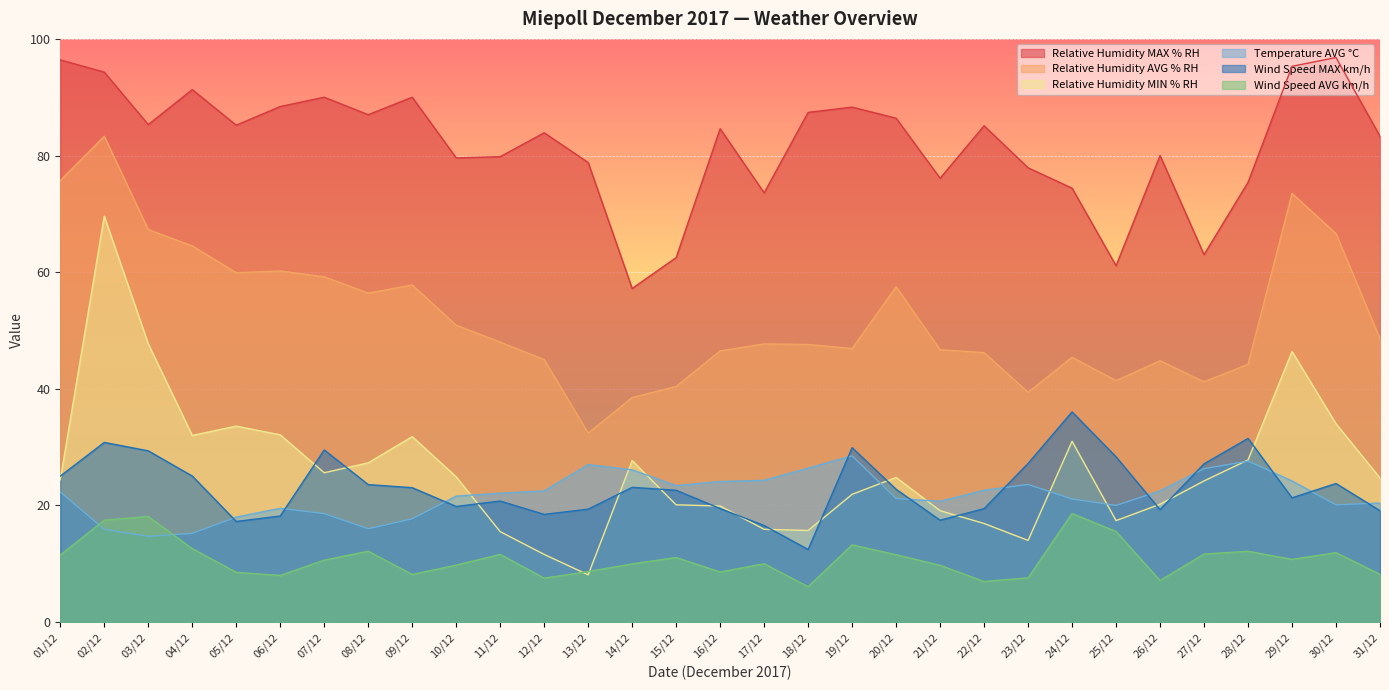

How many categories are shown in the chart?

31